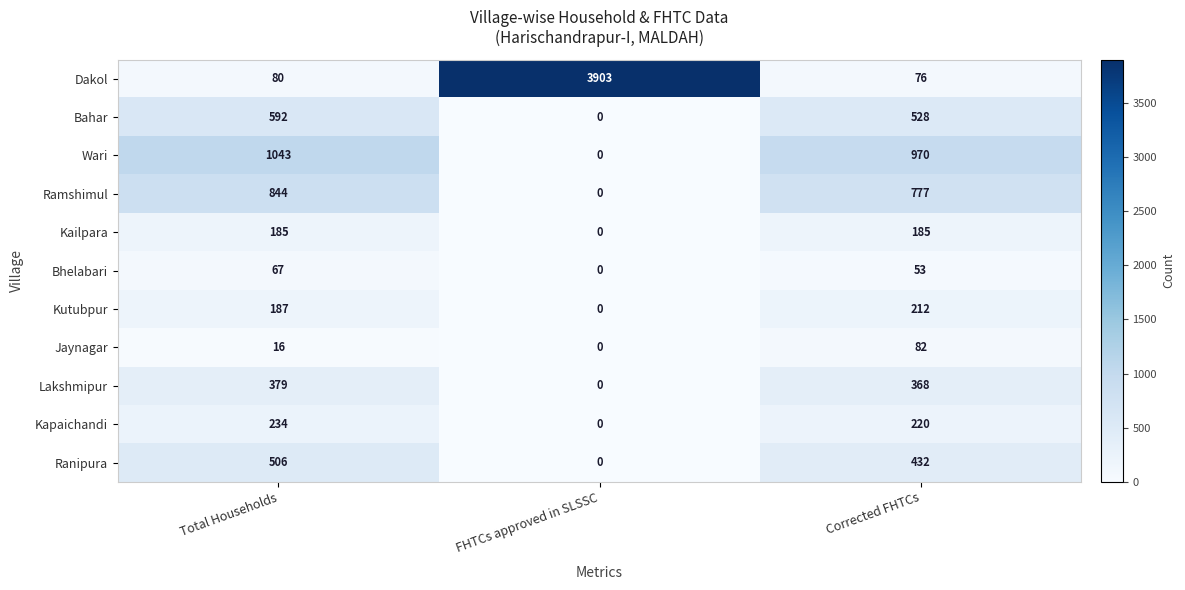

What is the difference between the maximum and minimum values in the Bahar series?

592